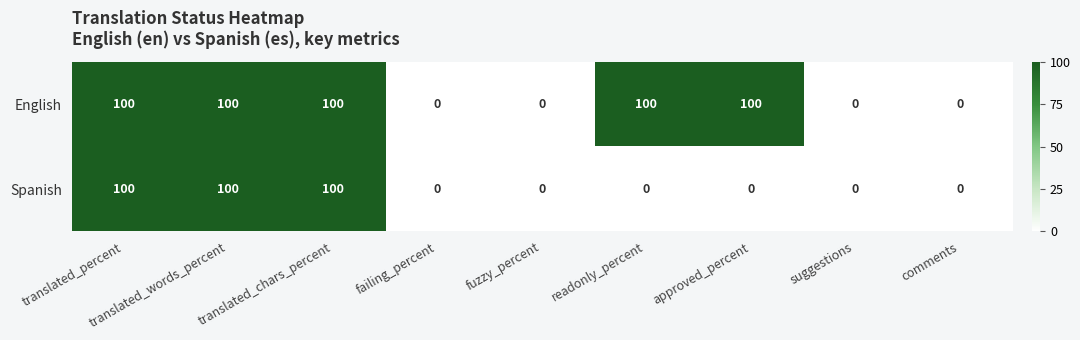

List the series in order of their overall mean, highest first.

English, Spanish